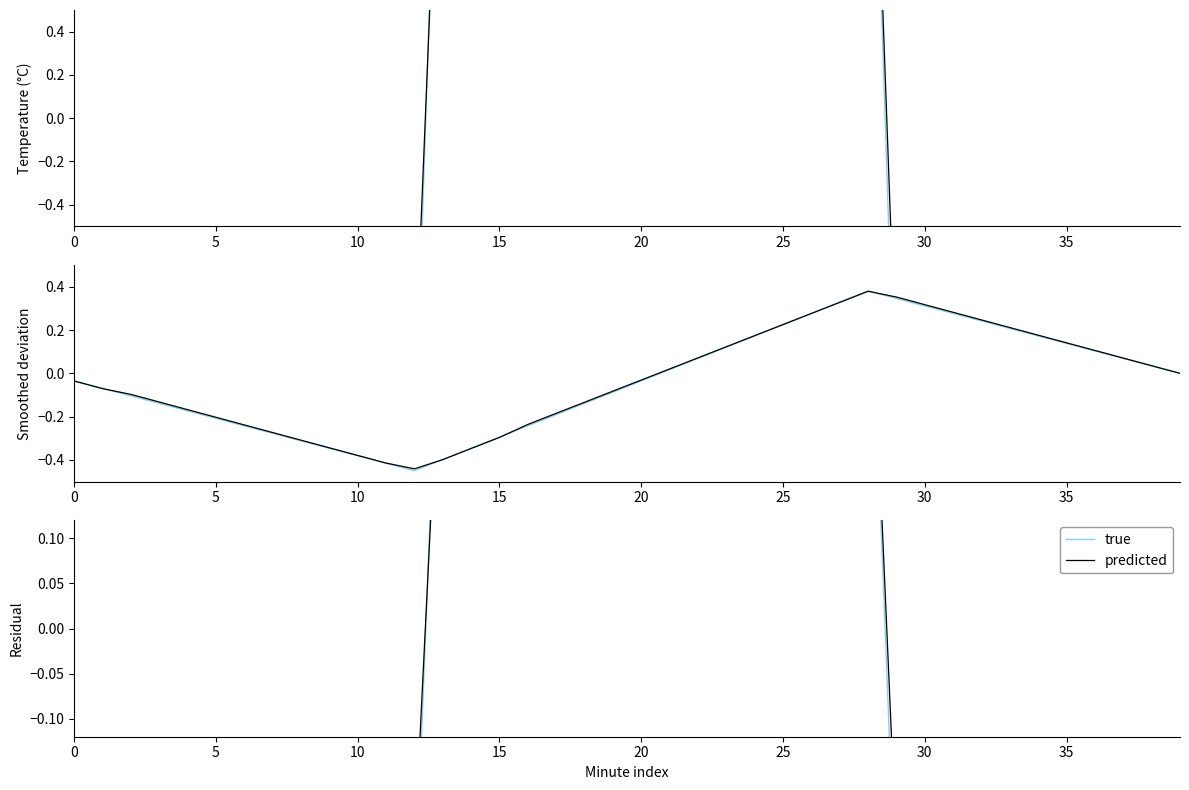

Is this an area chart (filled region under the line)?

No